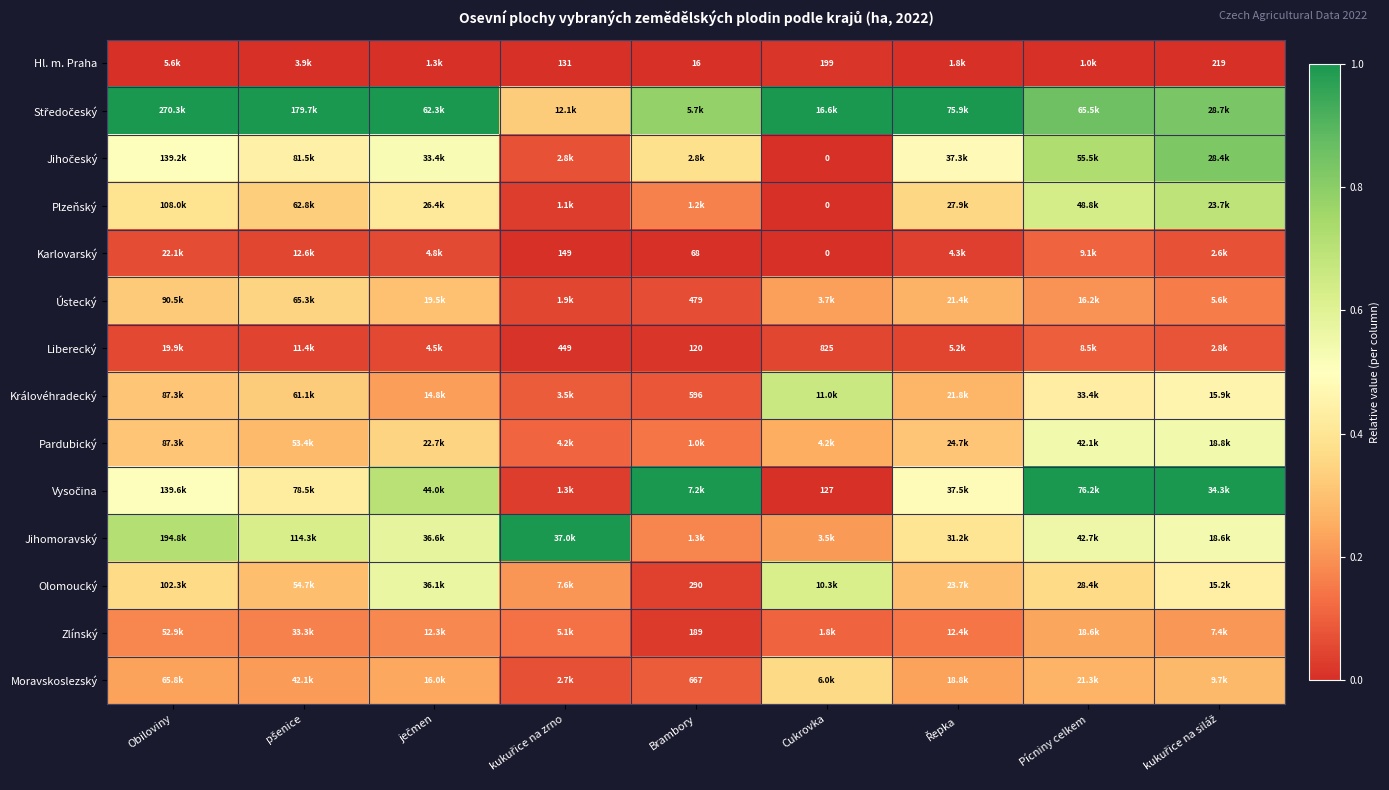

Is the value of Liberecký at Cukrovka greater than the value of Karlovarský at Cukrovka?

Yes